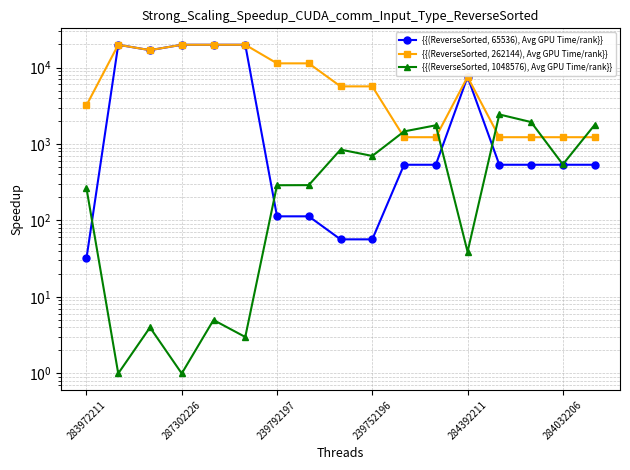

Between 7 and 14, which series saw the biggest shift?

{{(ReverseSorted, 262144), Avg GPU Time/rank}}